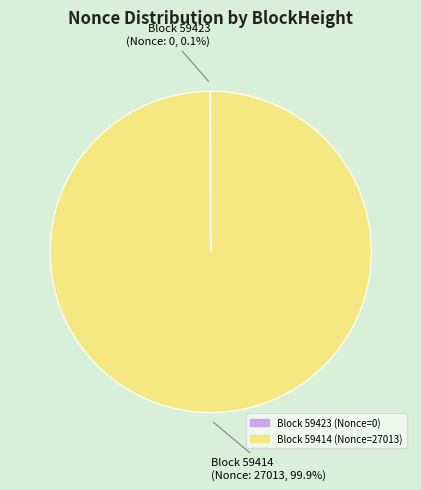

Is there any slice that represents more than half of the pie?

Yes